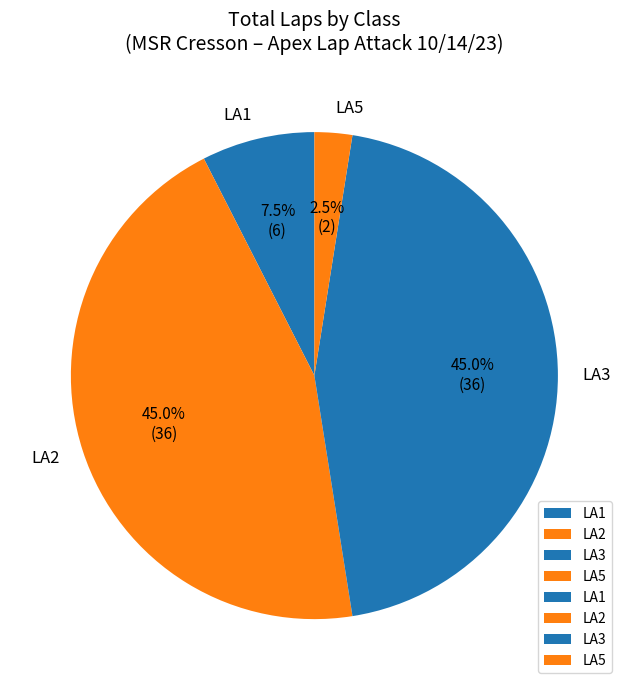

Is there any slice that represents more than half of the pie?

No